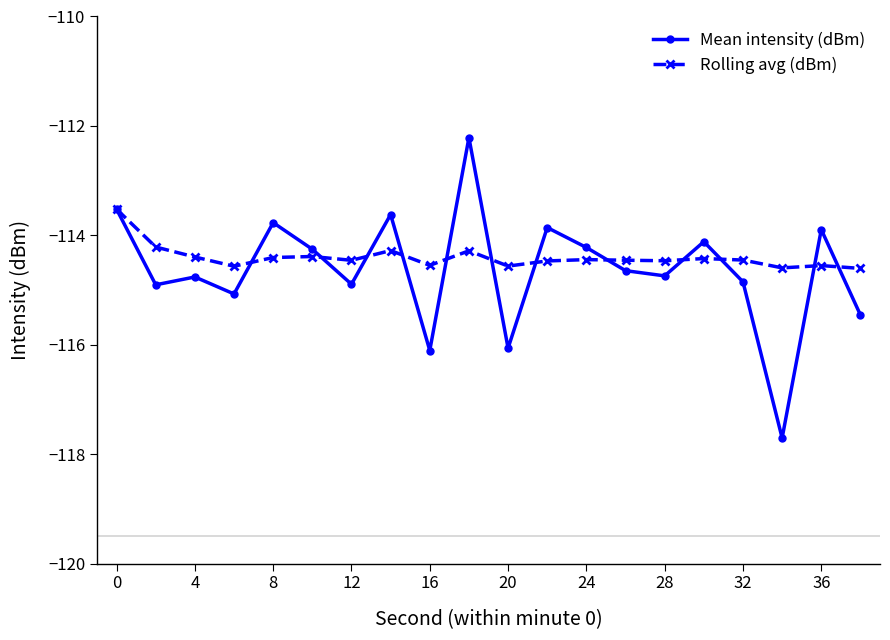

True or false: Rolling avg (dBm) has more than 1 points higher than both neighbors.

True